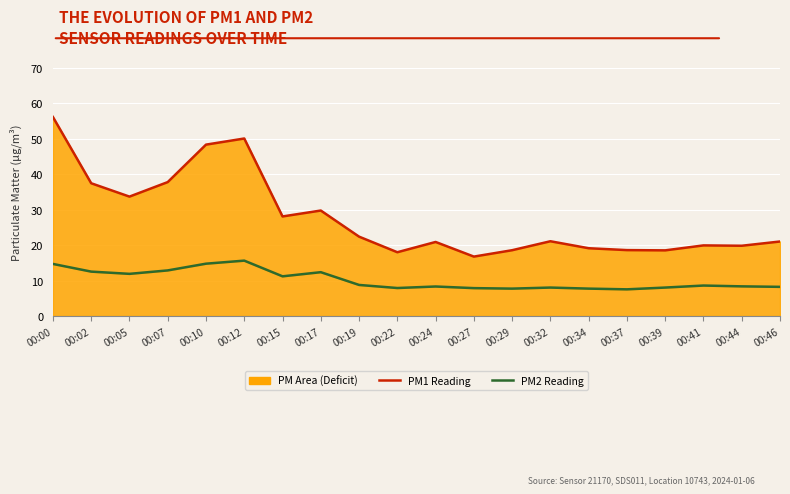

True or false: PM2 (Fine Particles) and PM1 (Fine Particles) intersect in this chart.

False